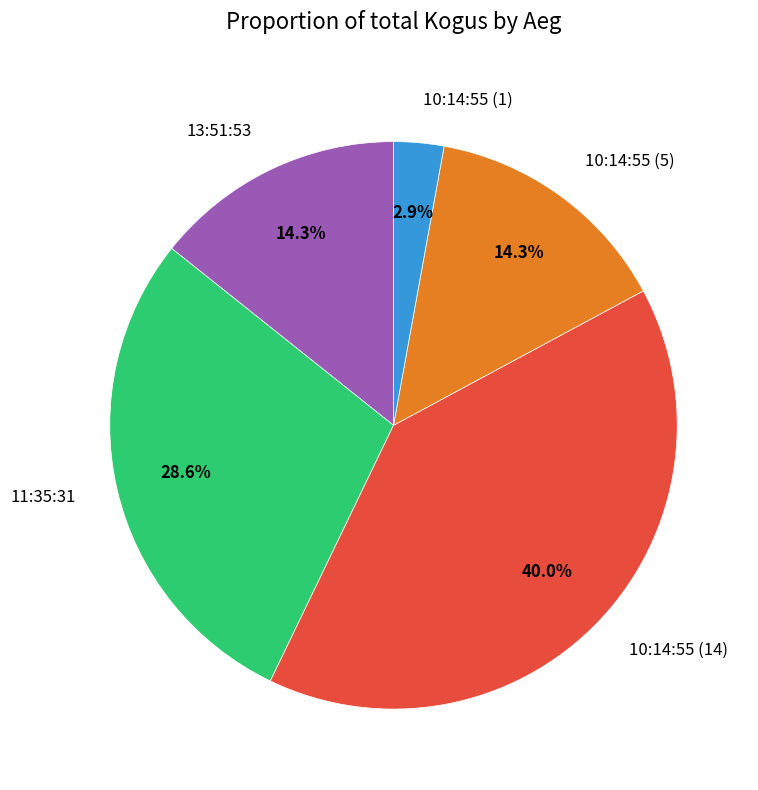

The 11:35:31 slice represents 39% of the pie. True or false?

False